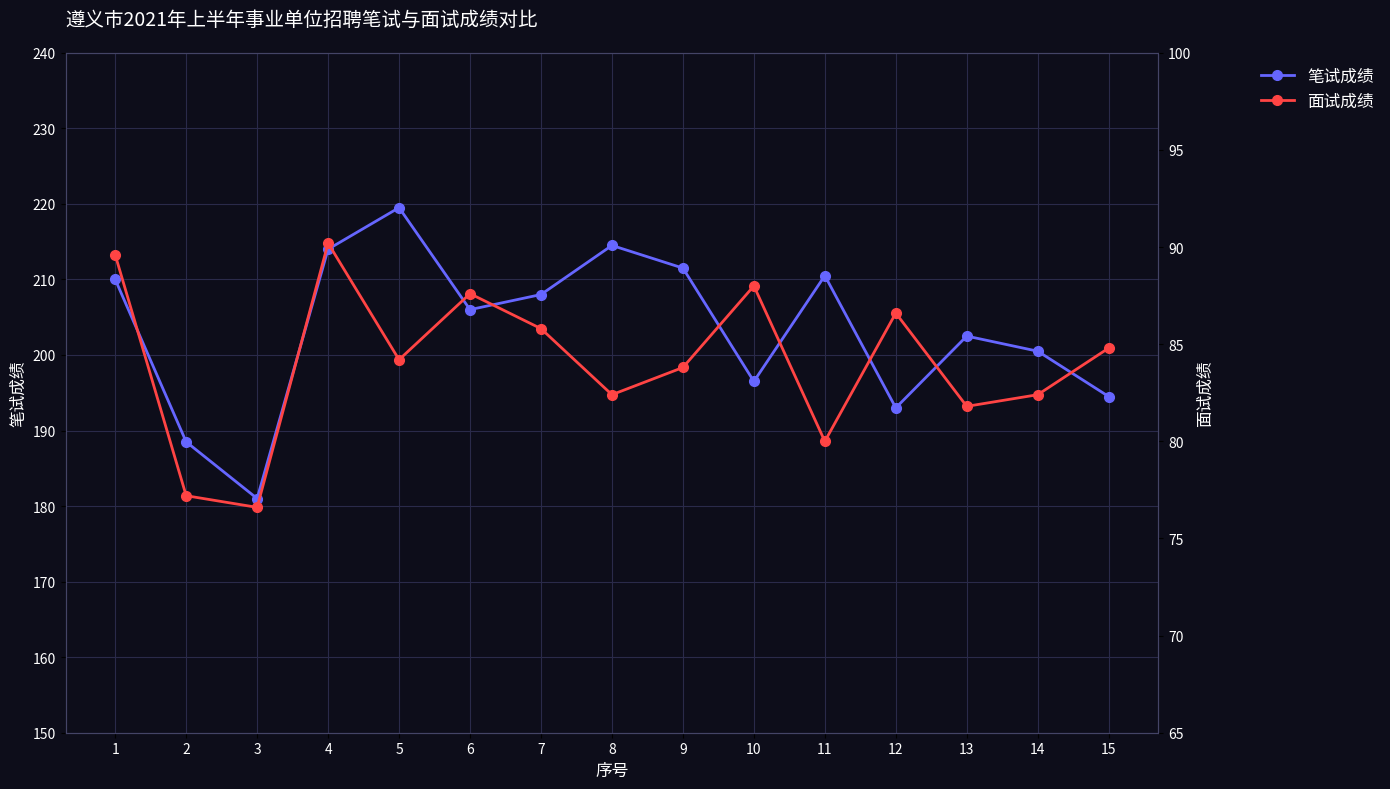

What is the sum of all 笔试成绩 values?

3050.5